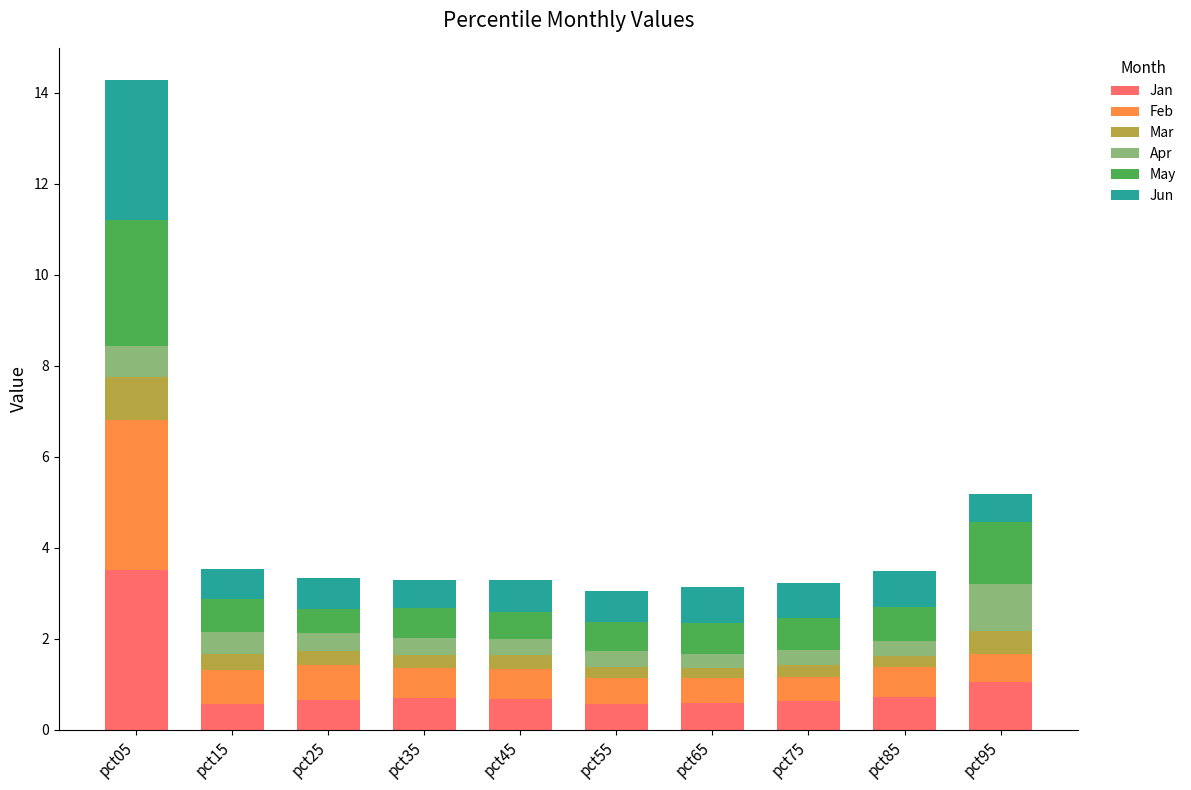

At which category is the sum across all series the highest?

pct05